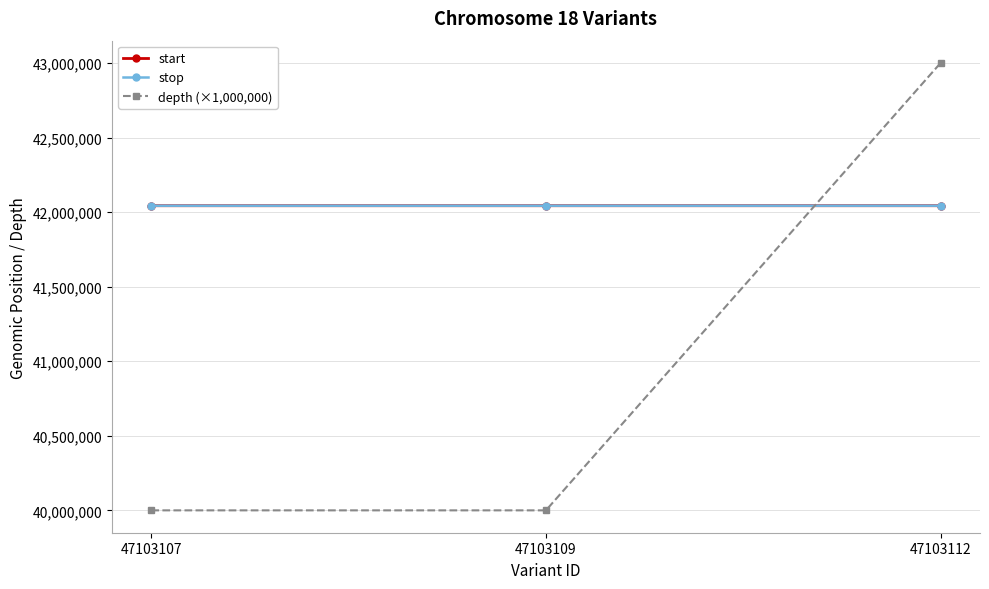

How many lines are shown in the chart?

3